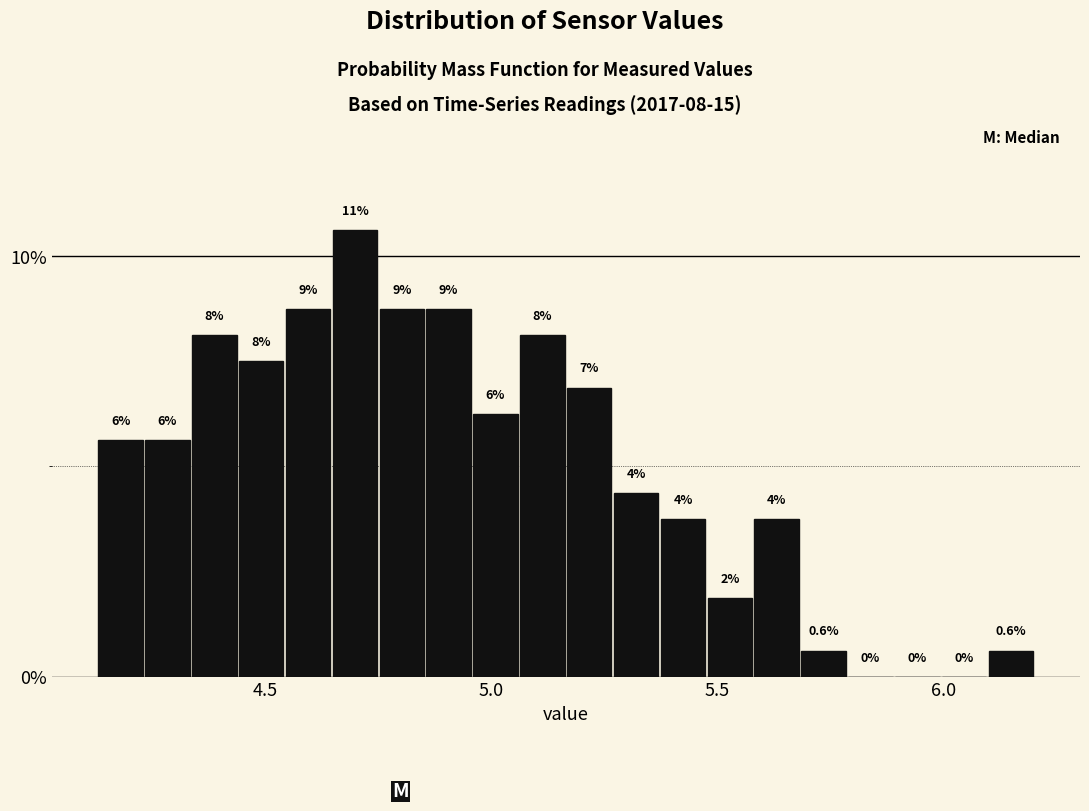

Read against the x-axis, roughly where is the centre of the tallest bar?

4.70